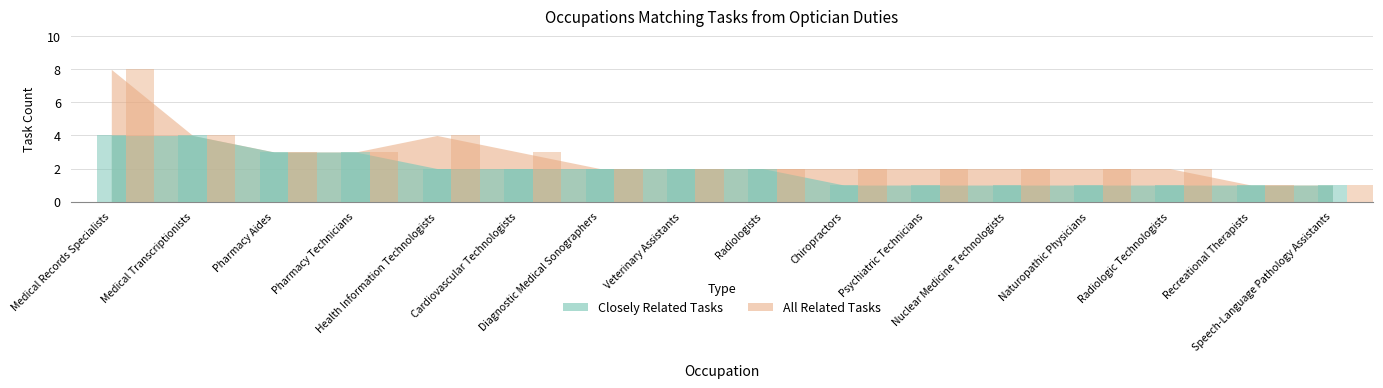

What is the greatest value displayed?

8